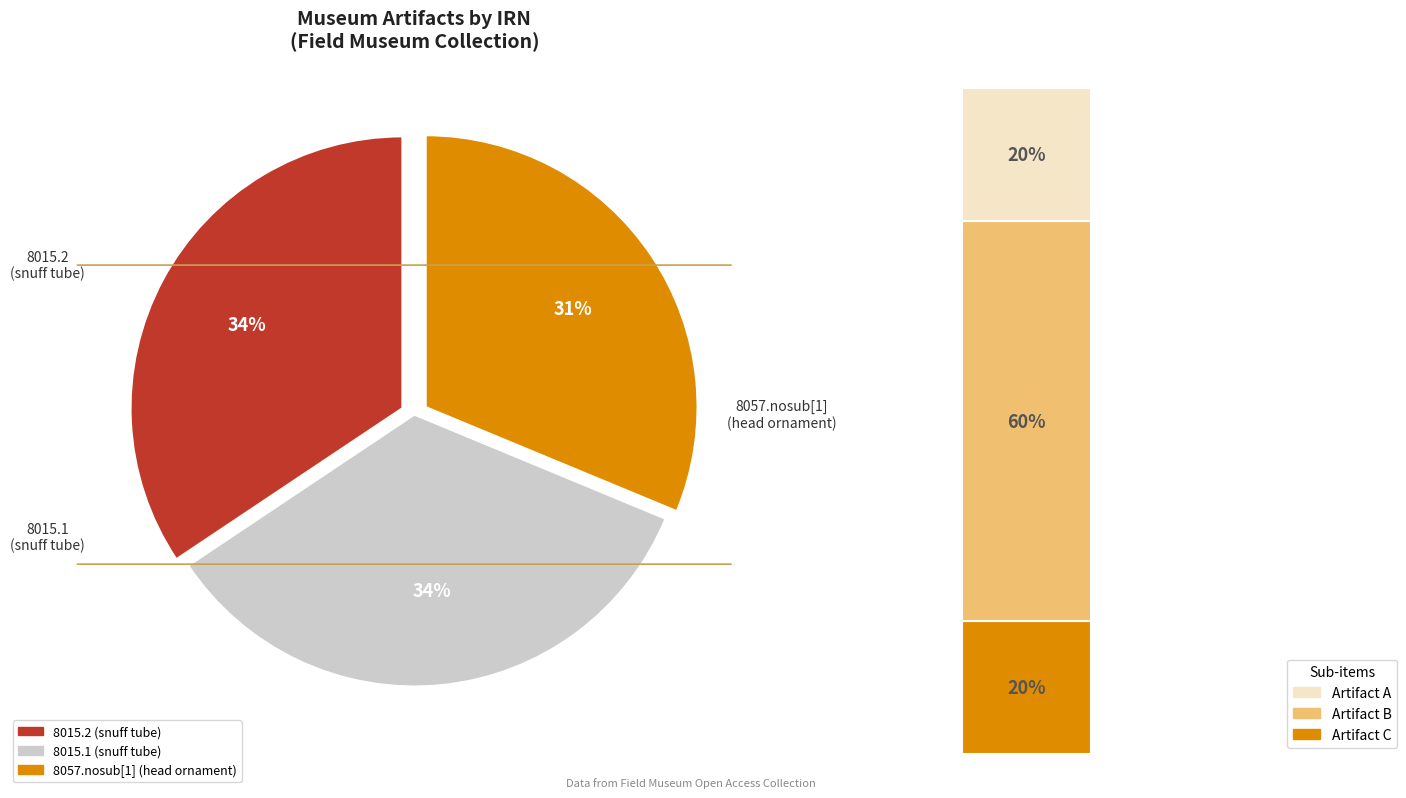

Rank the categories by value from lowest to highest.

8057.nosub[1] (head ornament), 8015.1 (snuff tube), 8015.2 (snuff tube)